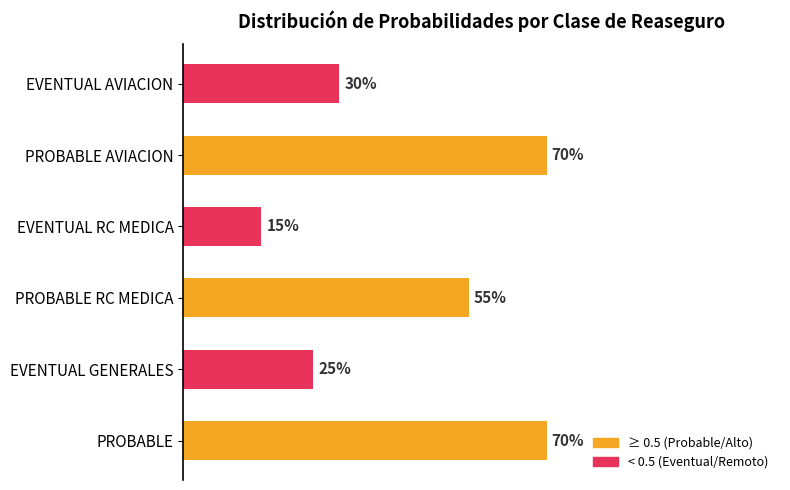

What is the maximum value shown in the chart?

0.7